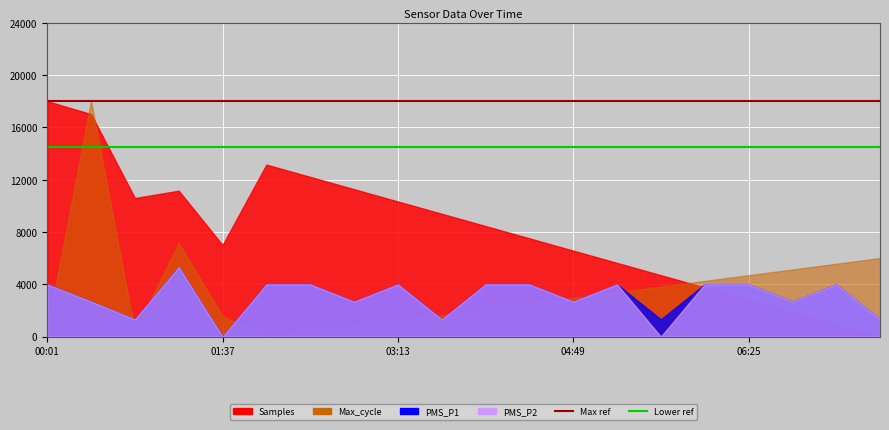

Which has a higher value, 00:01 or 01:37?

00:01